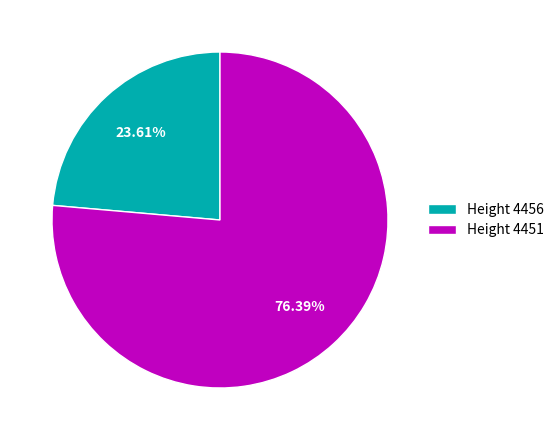

Between Height 4456 and Height 4451, which is larger?

Height 4451